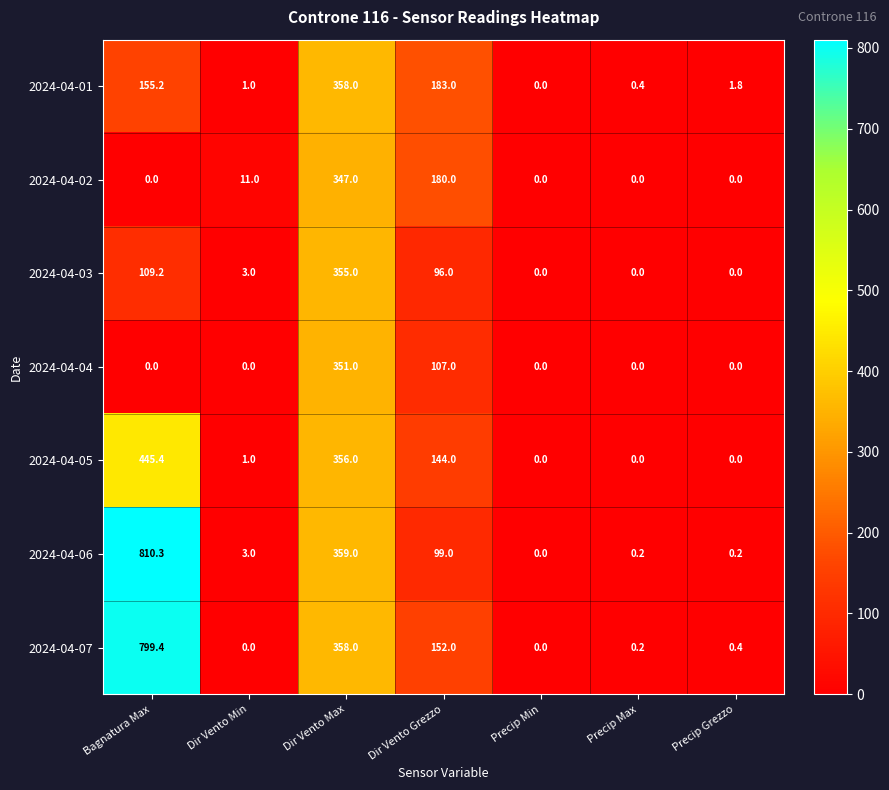

What is the sum of the 2024-04-01 values at Dir Vento Grezzo and Dir Vento Max?

541.0